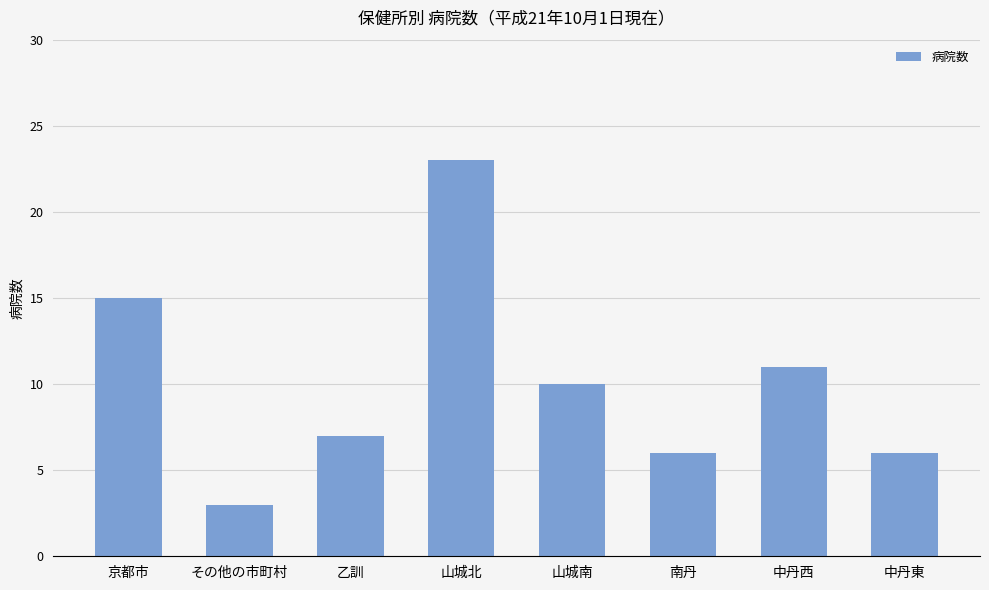

Where does the data first go above 10?

京都市